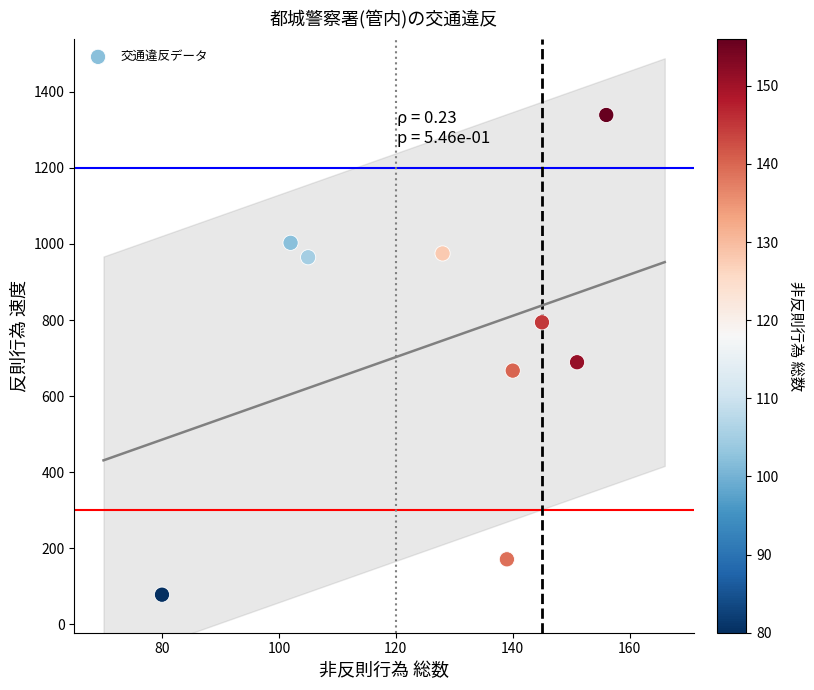

What Y value in the scatter plot is closest to 708?

689